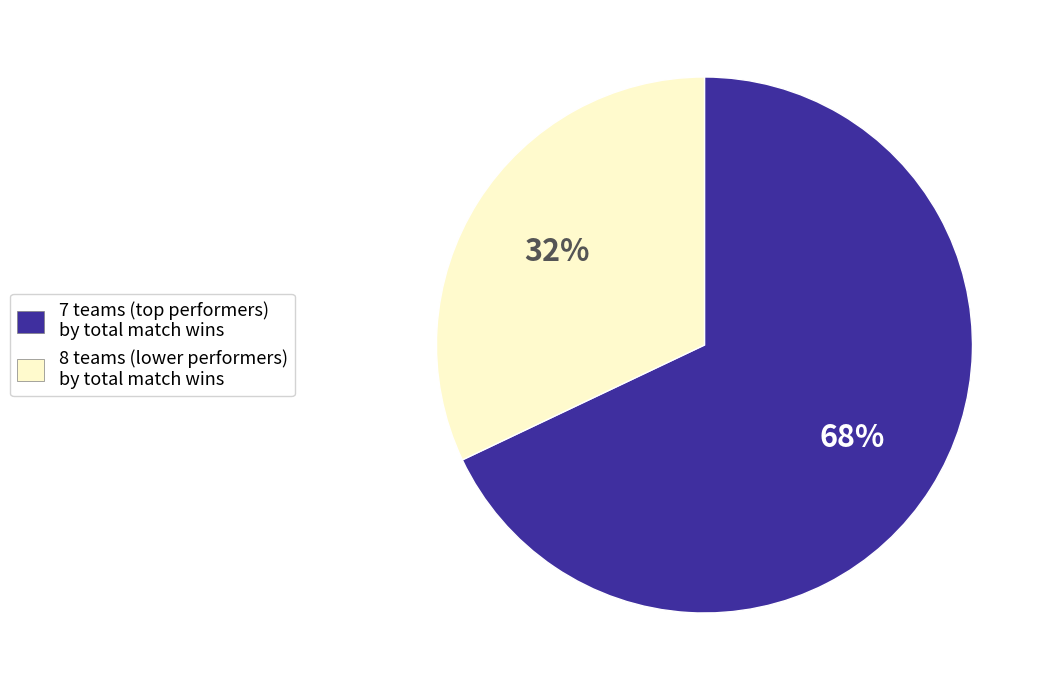

Which category has the smallest portion of the pie?

8 teams (lower performers) by total match wins